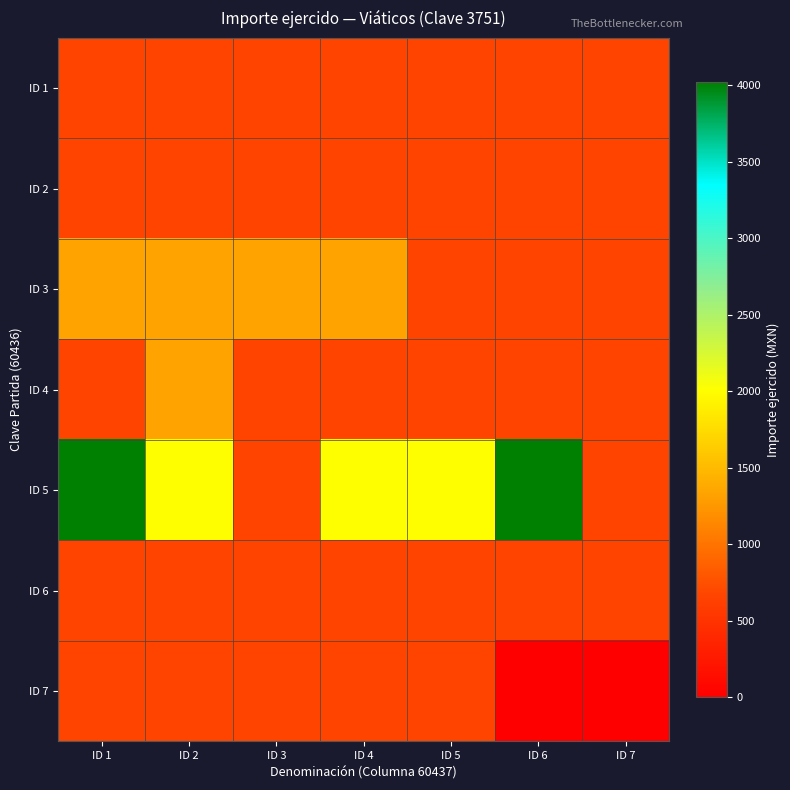

Count the number of categories in the chart.

7